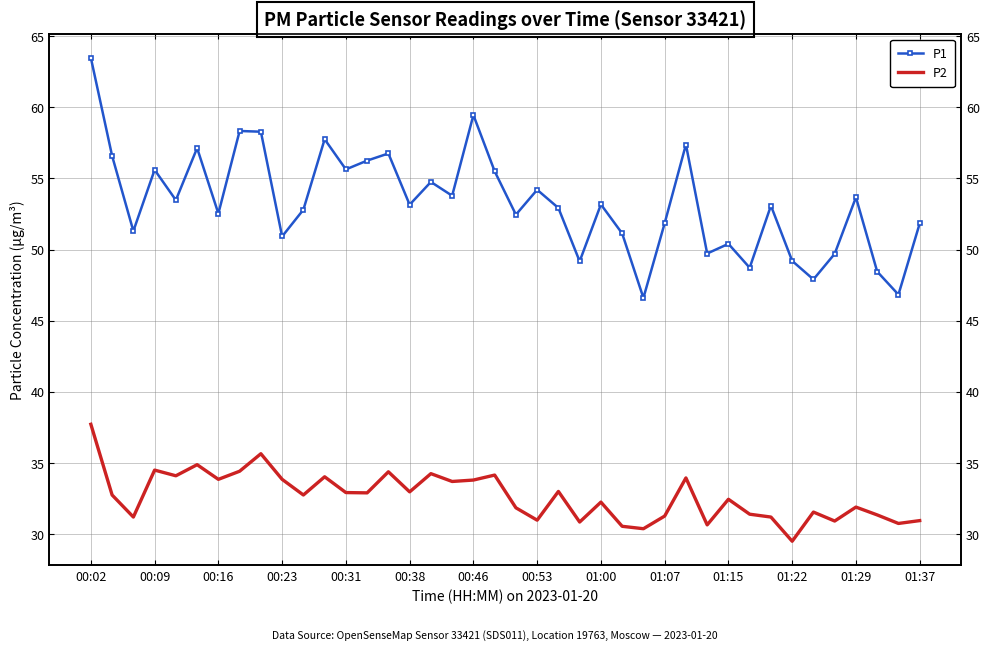

At which category is the sum across all series the highest?

00:02